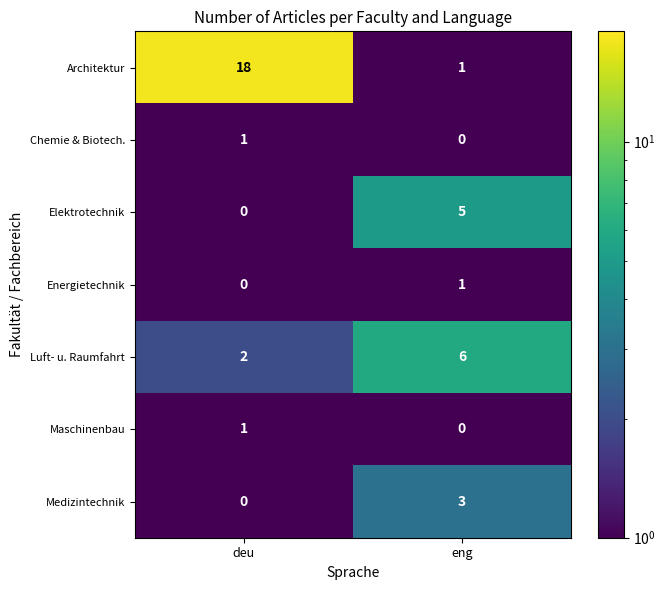

Which series has the largest total across all categories?

Architektur